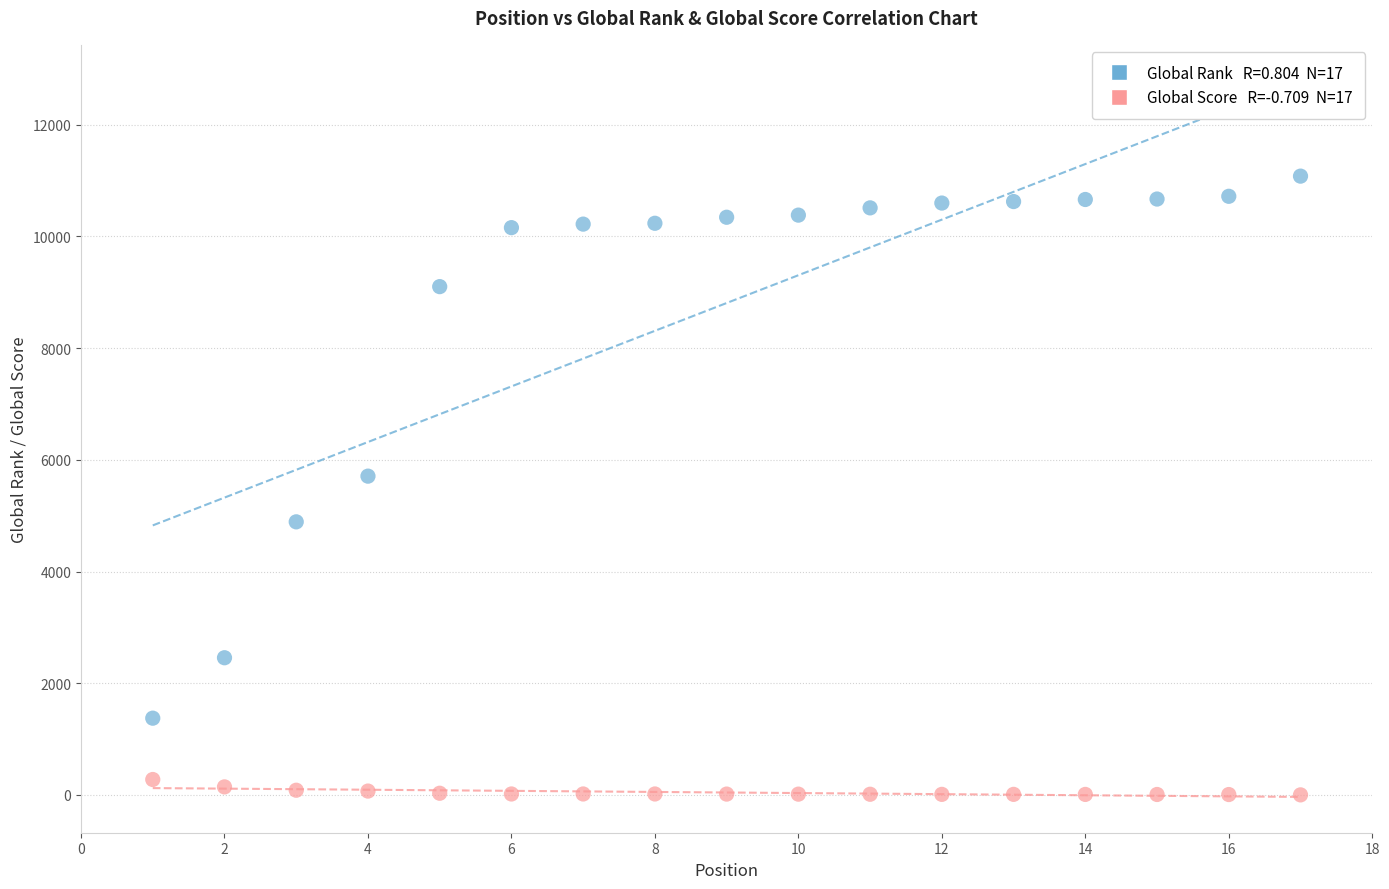

Across all series, what Y value is closest to 5540?

5708